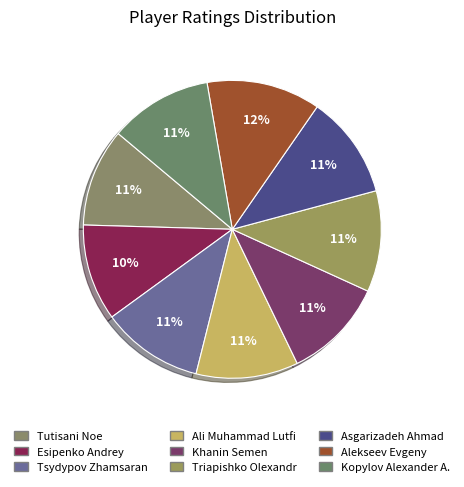

What is the total percentage of Tsydypov Zhamsaran and Asgarizadeh Ahmad?

22.3%